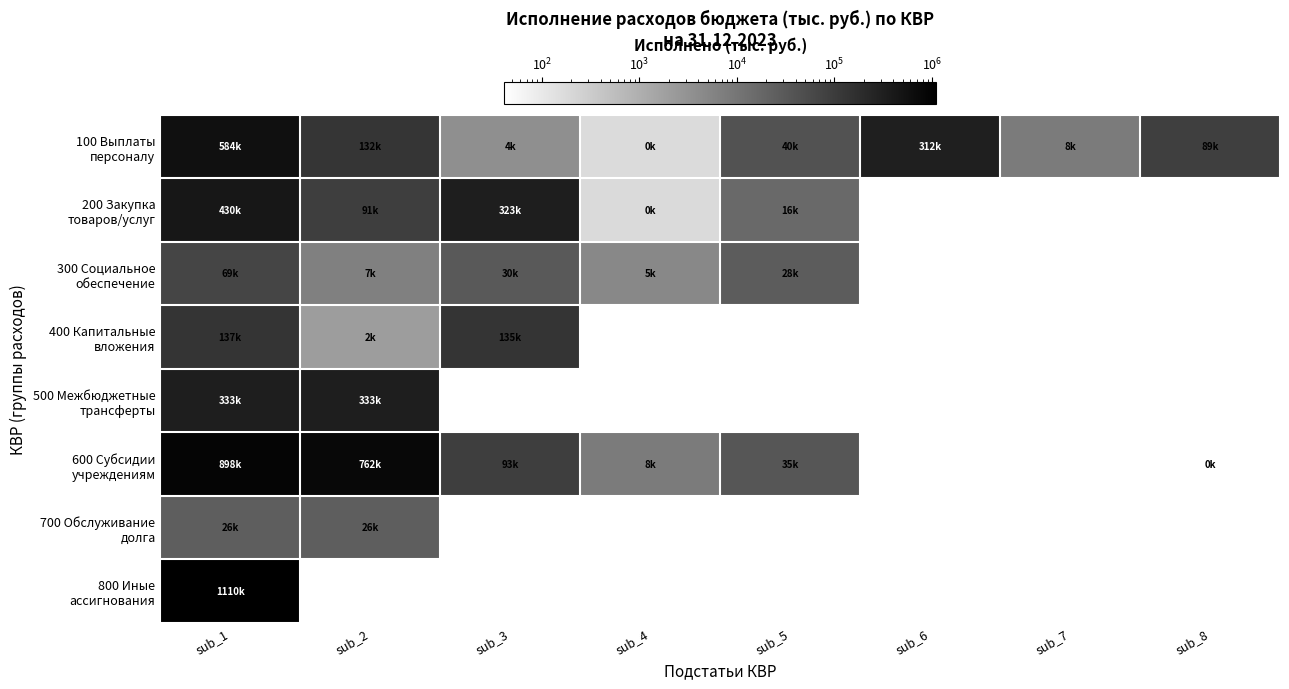

What is the greatest value displayed?

1110181.0